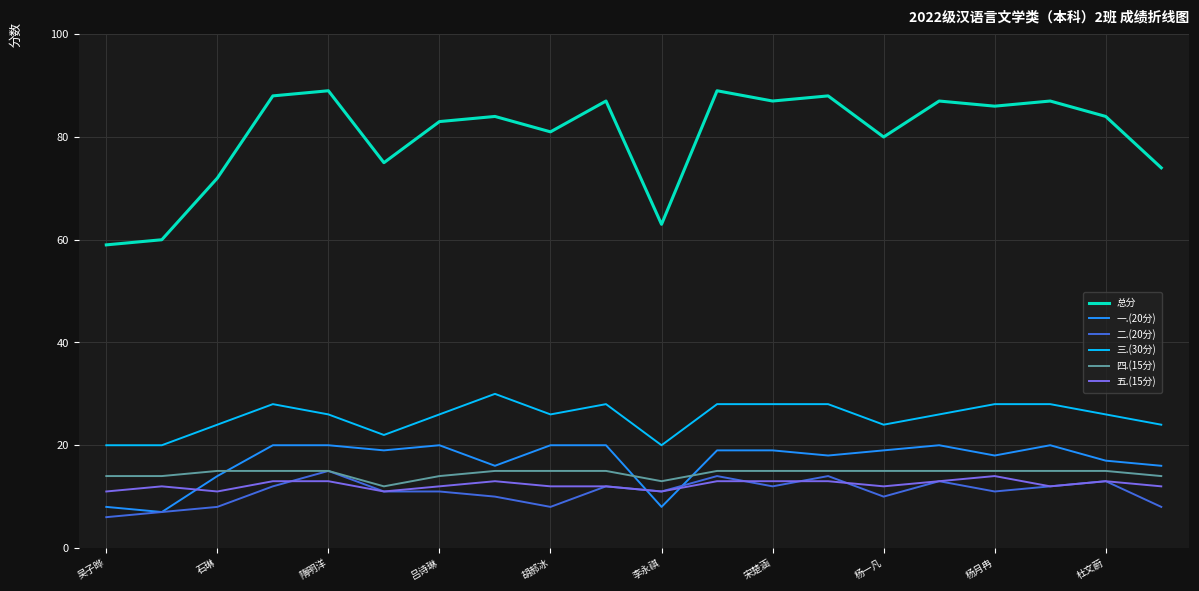

What is the difference between the maximum and second lowest values in the 总分 series?

29